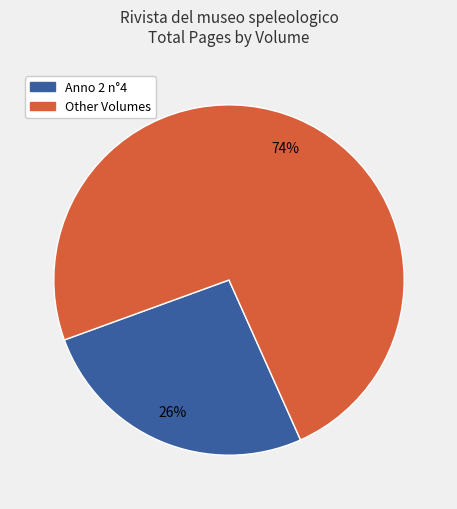

Count the number of slices in the pie.

2